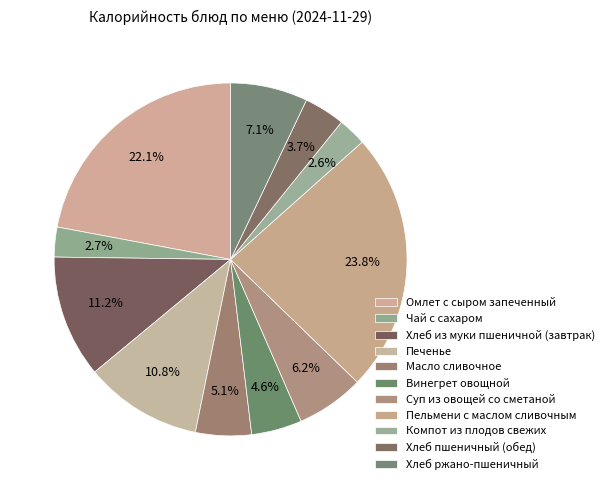

Which category has the biggest portion of the pie?

Пельмени с маслом сливочным